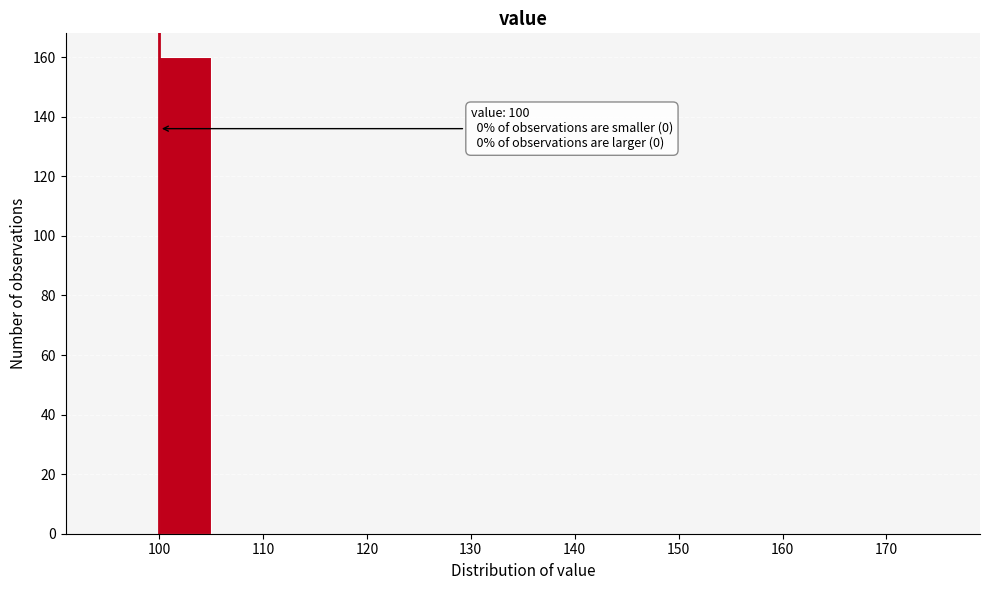

Which range on the x-axis has the tallest bar?

100 to 105